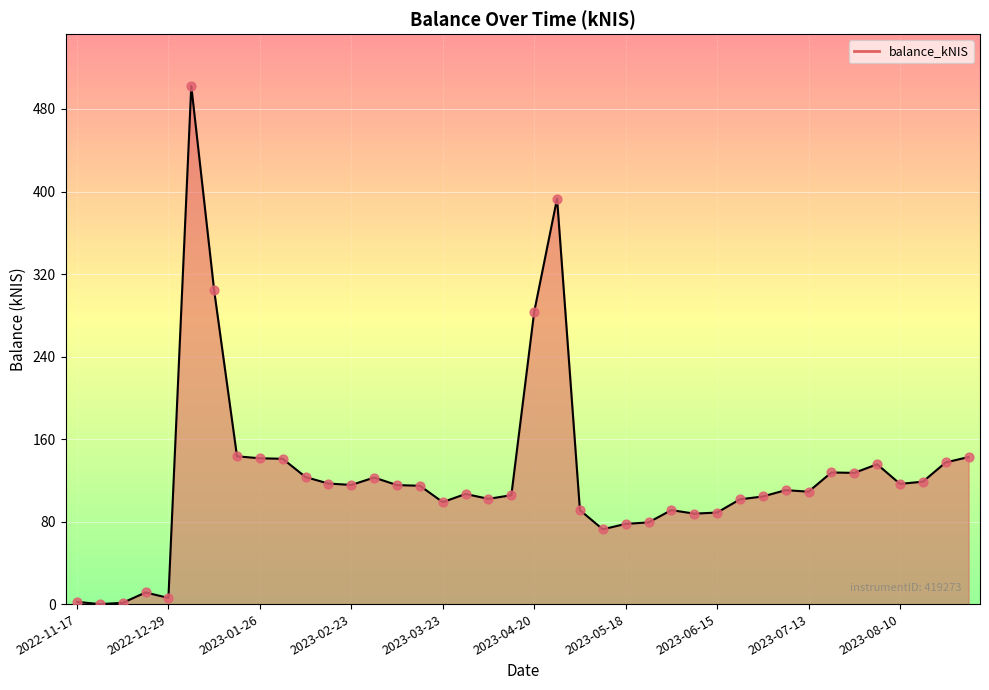

What is the difference between the maximum and minimum values?

502.3